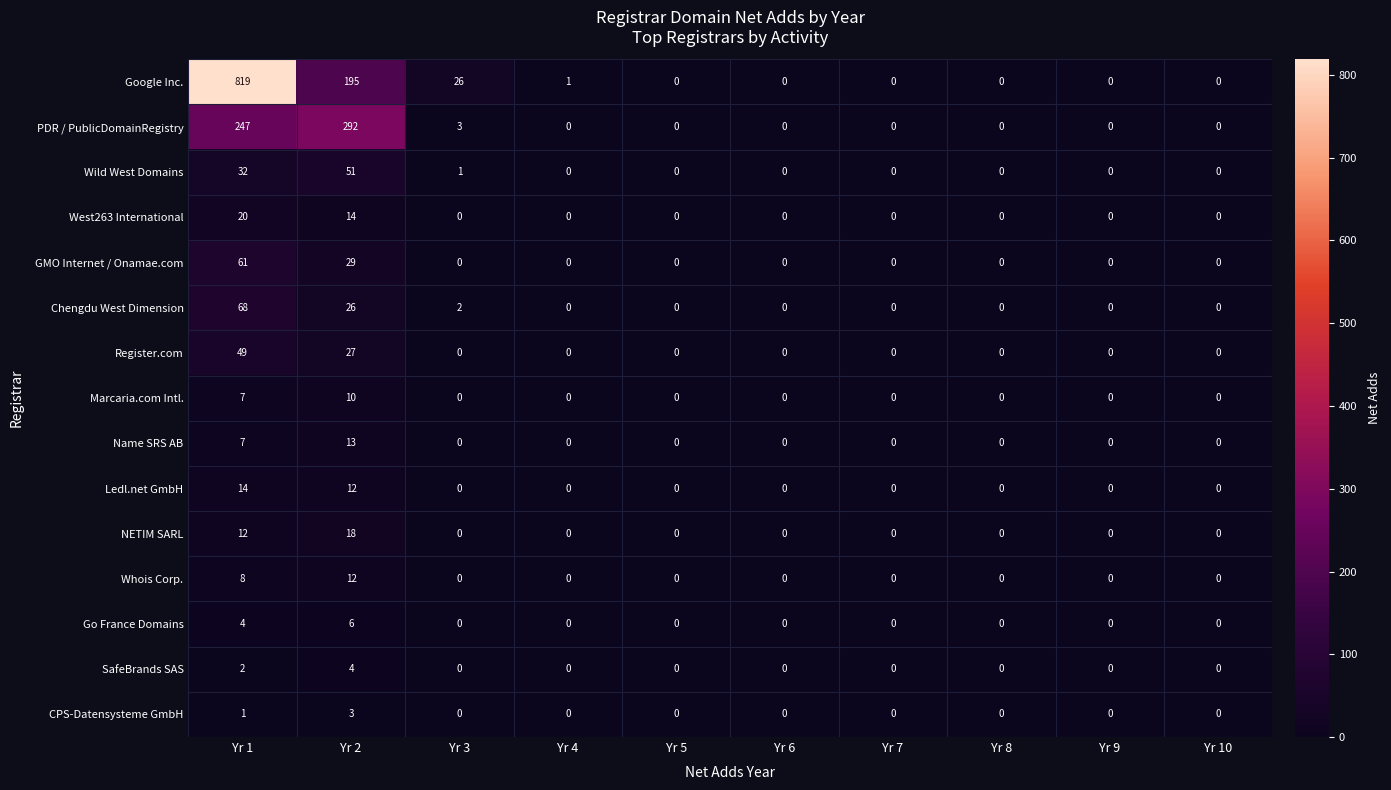

How many distinct data groups are displayed?

15